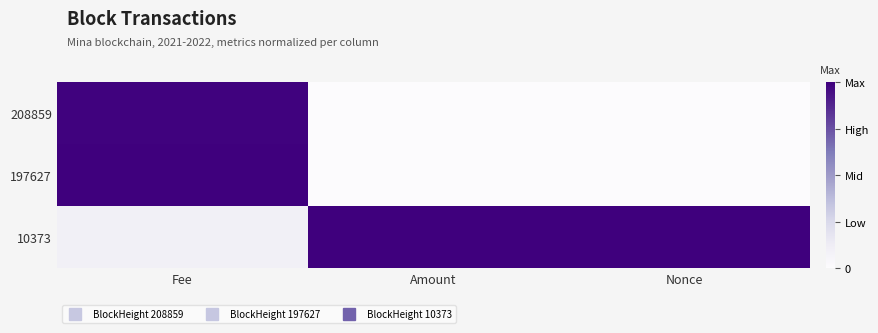

Between Amount and Fee, which is larger?

Fee